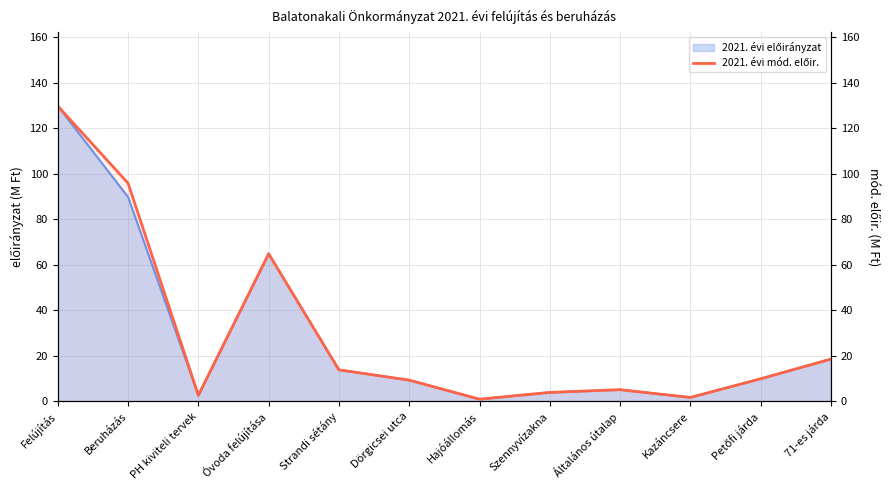

True or false: the data has more than 0 interior local peaks.

True